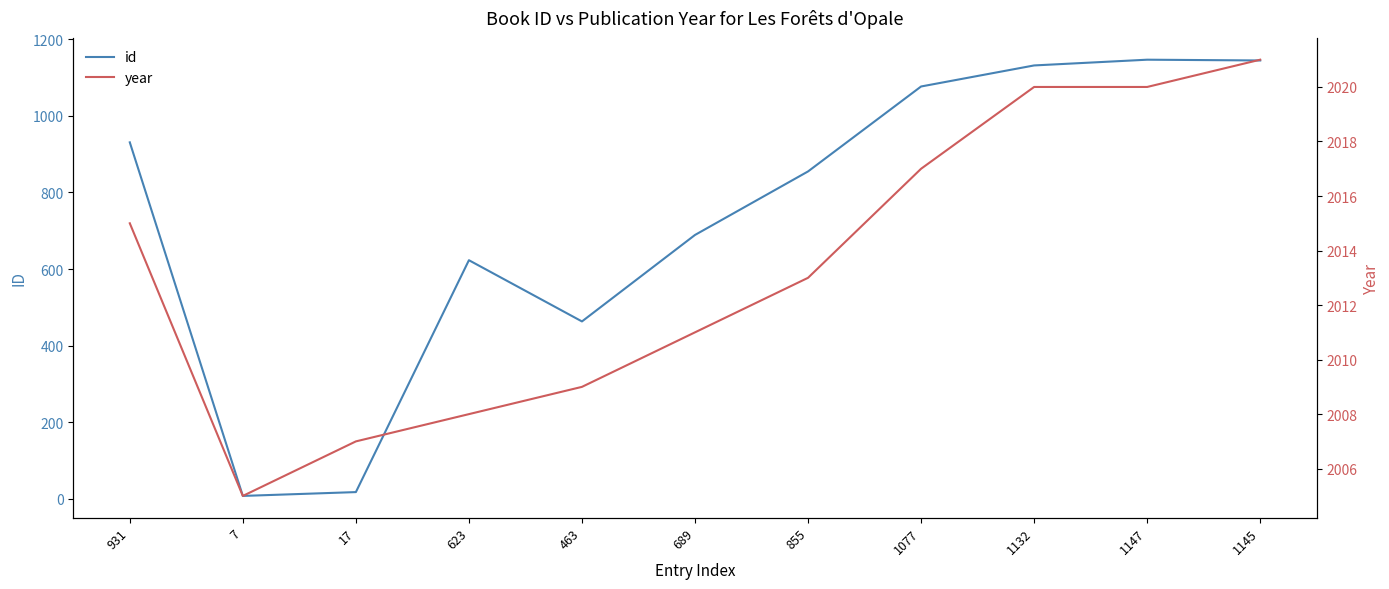

How many values in the year series exceed 2013?

5